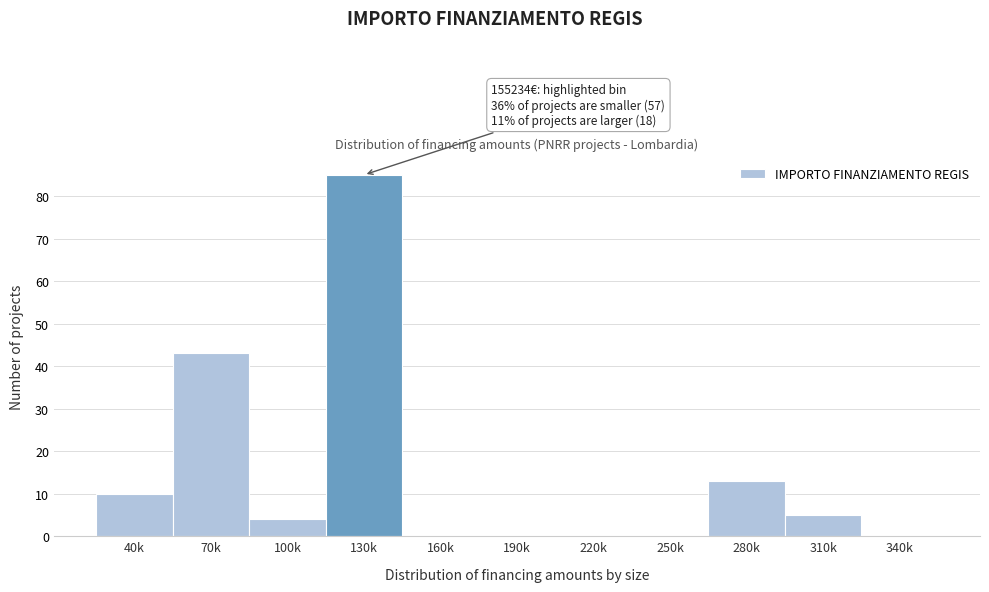

Reading left to right, what are all the values shown in this chart?

40k=10	70k=43	100k=4	130k=85	160k=0	190k=0	220k=0	250k=0	280k=13	310k=5	340k=0